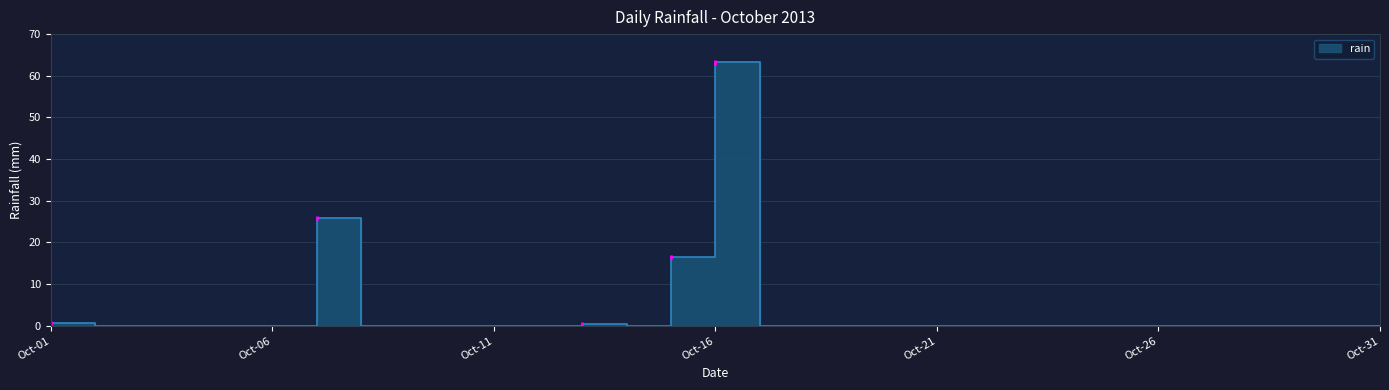

How many positive values are there?

5